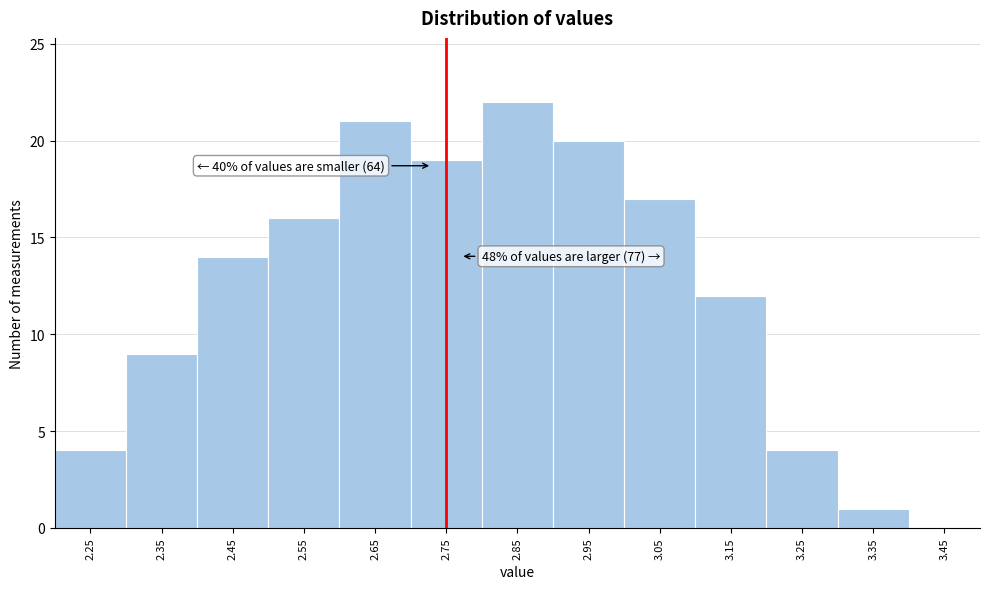

Where is the data nearest to the value 11?

3.15